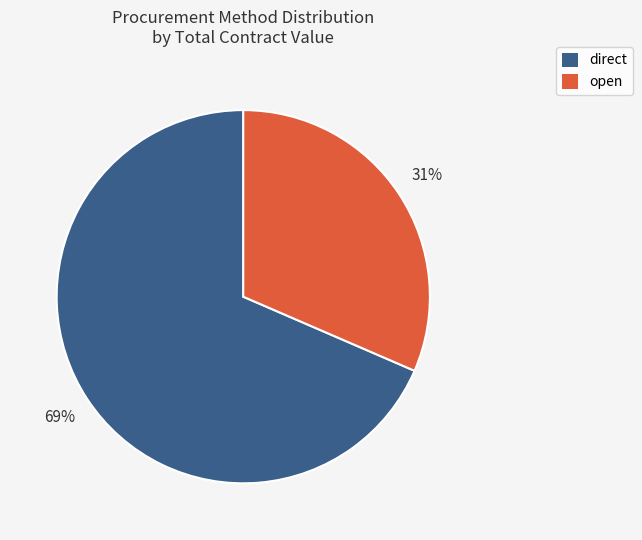

What is the majority slice?

direct